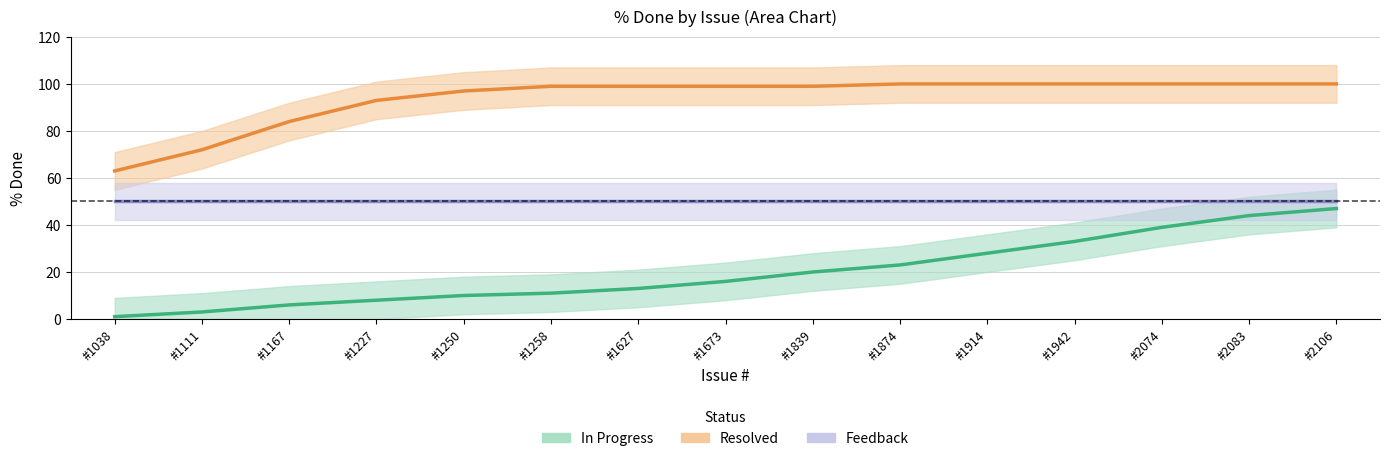

Is it true that In Progress equals 2 at #1038?

False